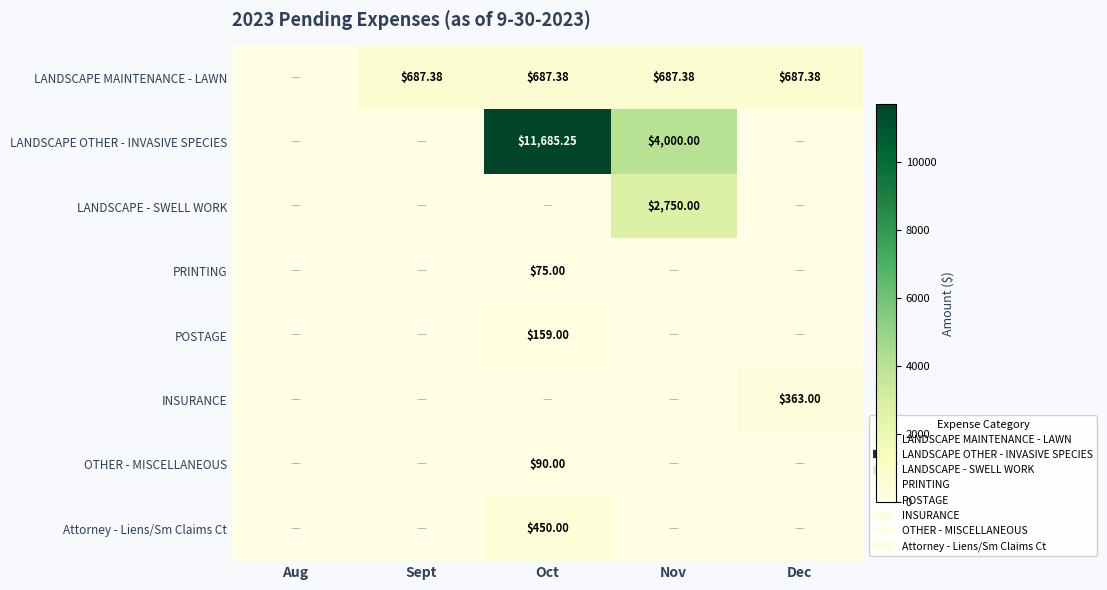

What is the sum of the POSTAGE values at Oct and Dec?

159.0